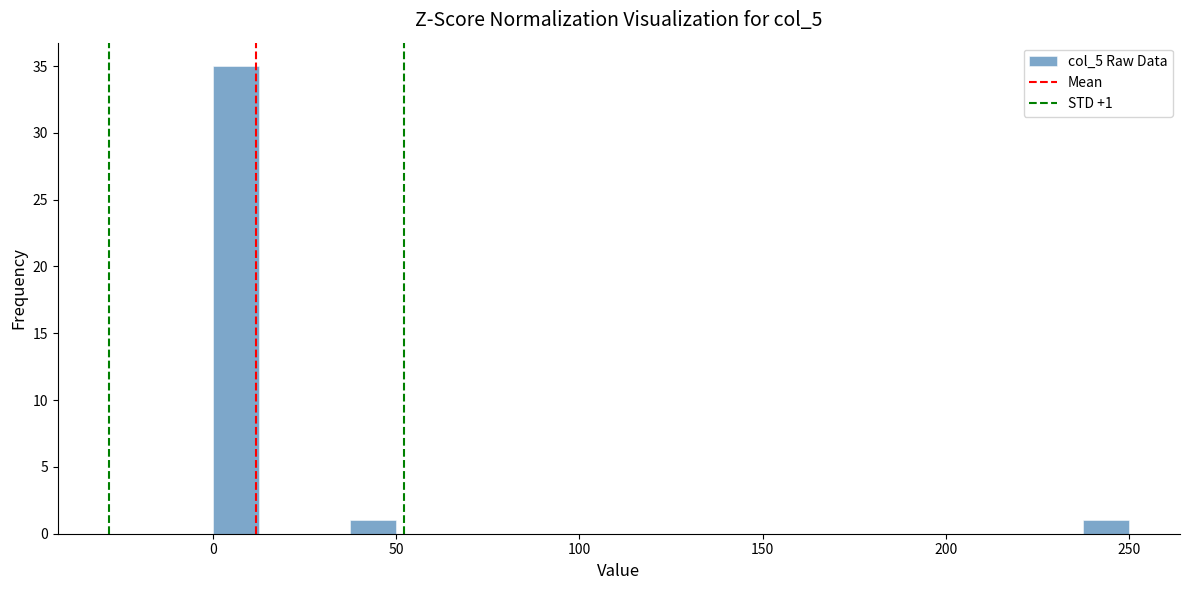

Read against the x-axis, roughly where is the centre of the tallest bar?

5